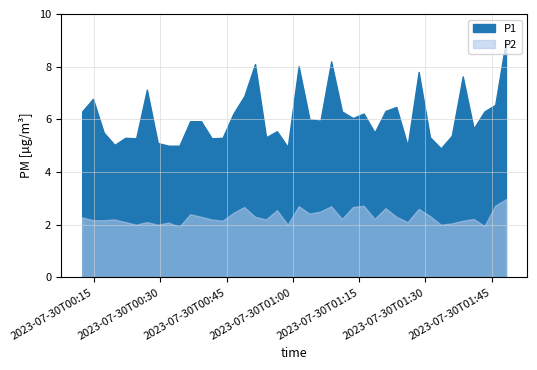

At which category does the chart reach its minimum across all series?

2023-07-30T00:34:19